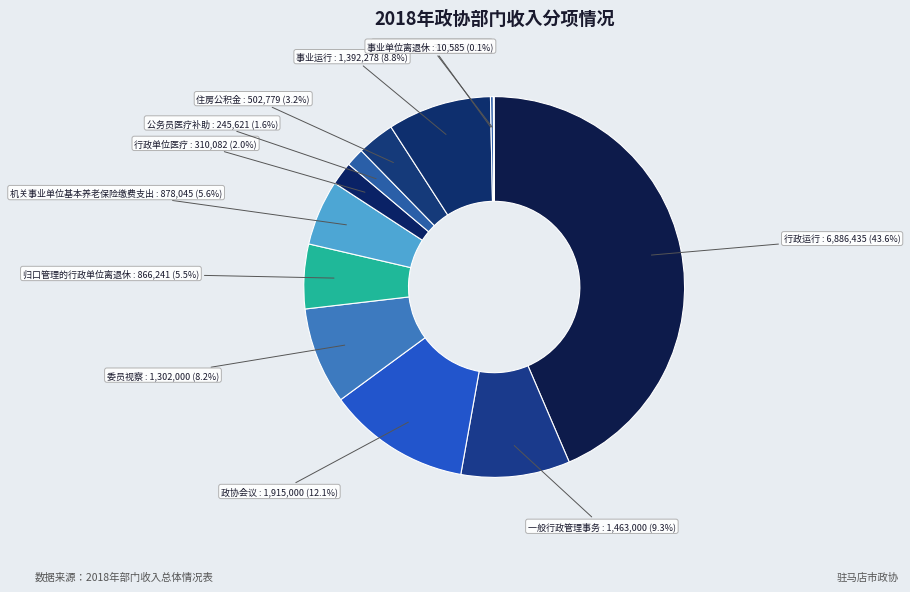

Does 归口管理的行政单位离退休 account for over 50% of the chart?

No